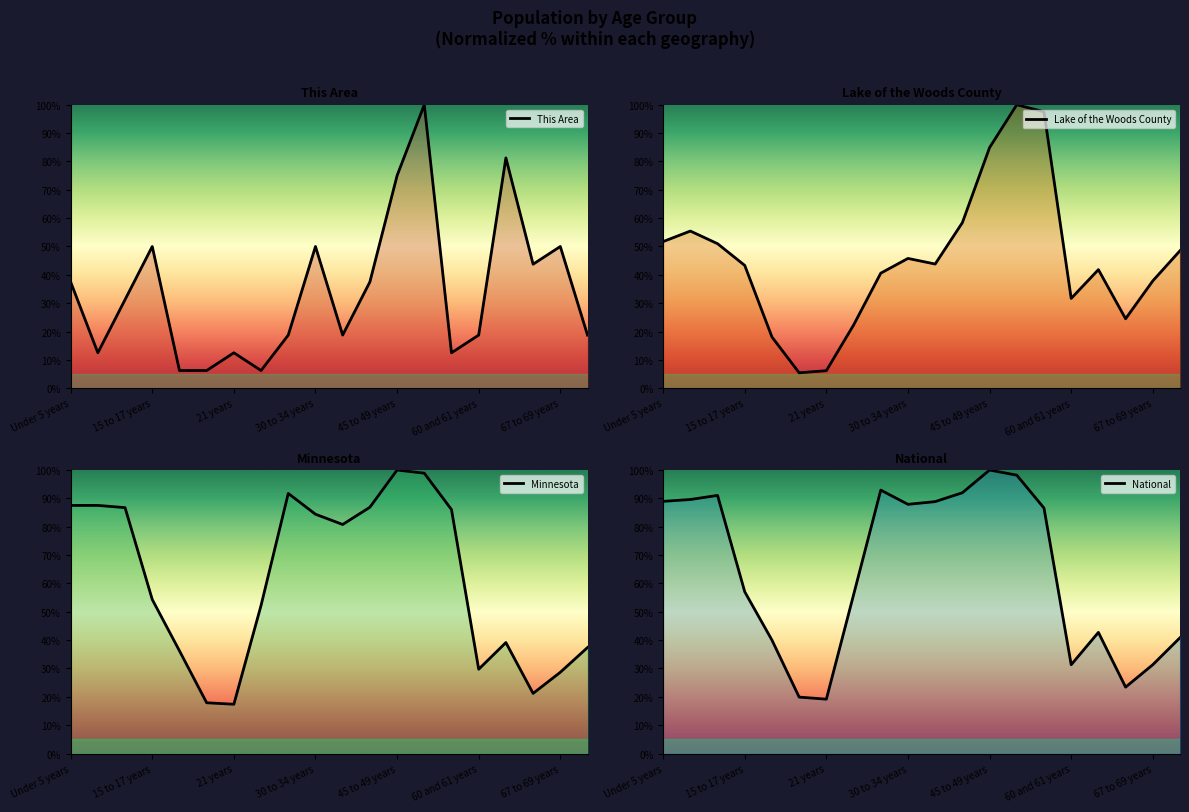

Where is the first local minimum for Lake of the Woods County?

20 years